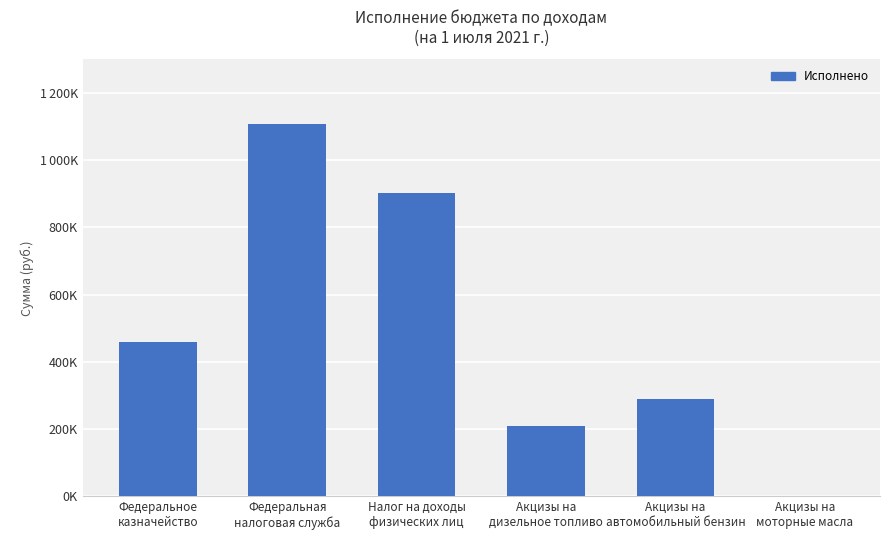

The chart shows a value of 208007.7 at Акцизы на
дизельное топливо. True or false?

True